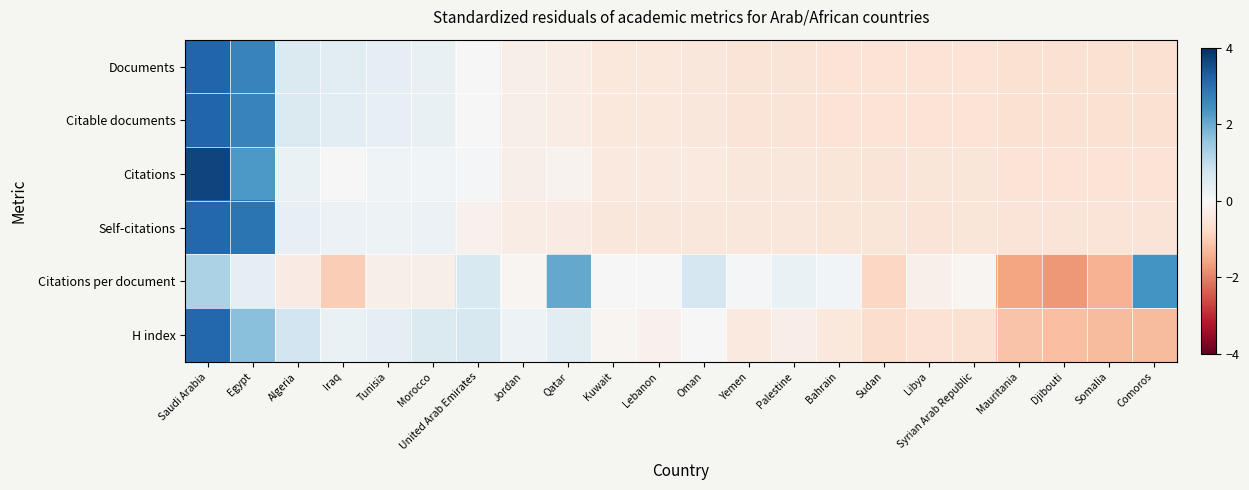

At which category is the sum across all series the highest?

Saudi Arabia